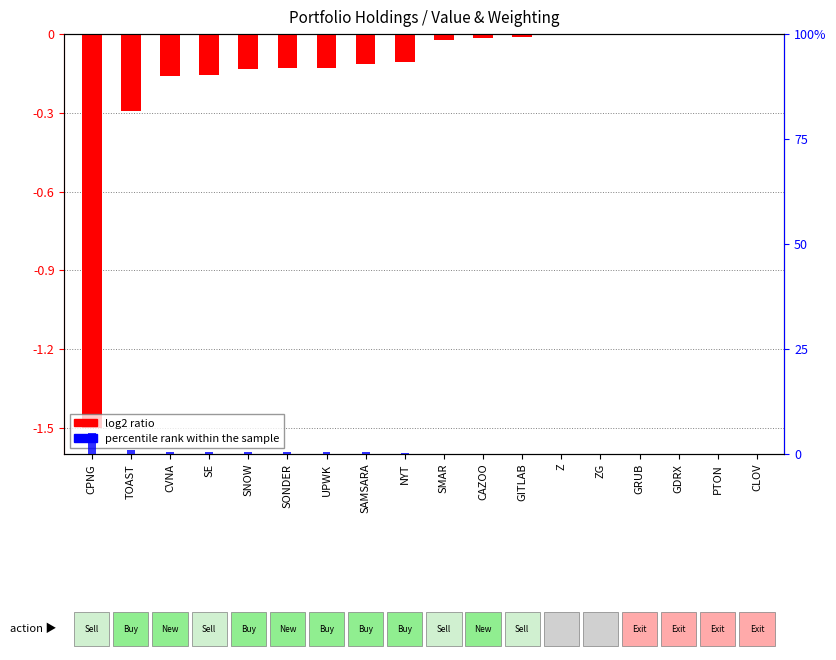

Reading left to right, what are all the values shown in this chart?

log2 ratio: CPNG=-1.5	TOAST=-0.3	CVNA=-0.2	SE=-0.2	SNOW=-0.1	SONDER=-0.1	UPWK=-0.1	SAMSARA=-0.1	NYT=-0.1	SMAR=-0.0	CAZOO=-0.0	GITLAB=-0.0	Z=-0.0	ZG=-0.0	GRUB=0.0	GDRX=0.0	PTON=0.0	CLOV=0.0
percentile rank within the sample: CPNG=5.0	TOAST=1.0	CVNA=0.5	SE=0.5	SNOW=0.4	SONDER=0.4	UPWK=0.4	SAMSARA=0.4	NYT=0.4	SMAR=0.1	CAZOO=0.0	GITLAB=0.0	Z=0.0	ZG=0.0	GRUB=-0.0	GDRX=-0.0	PTON=-0.0	CLOV=-0.2